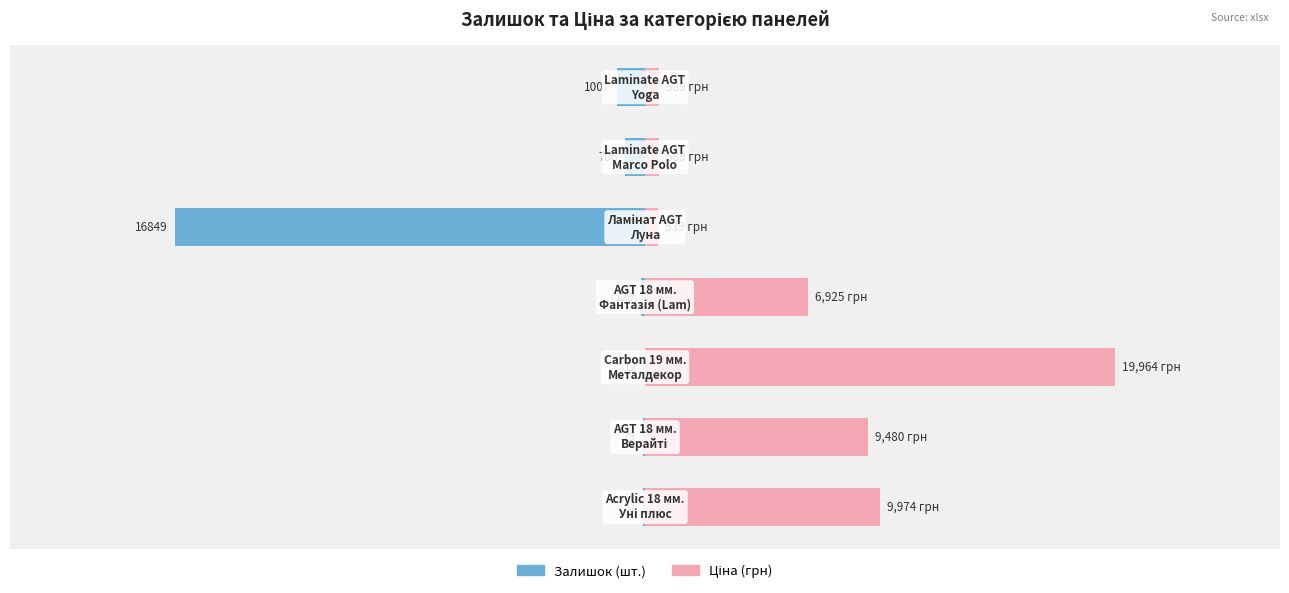

Count the number of data series in this chart.

2